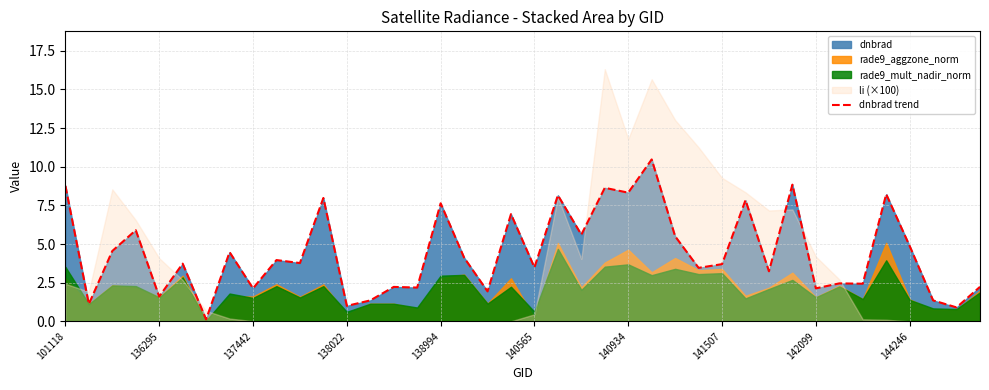

What is the difference between the maximum and second lowest values?

9.6